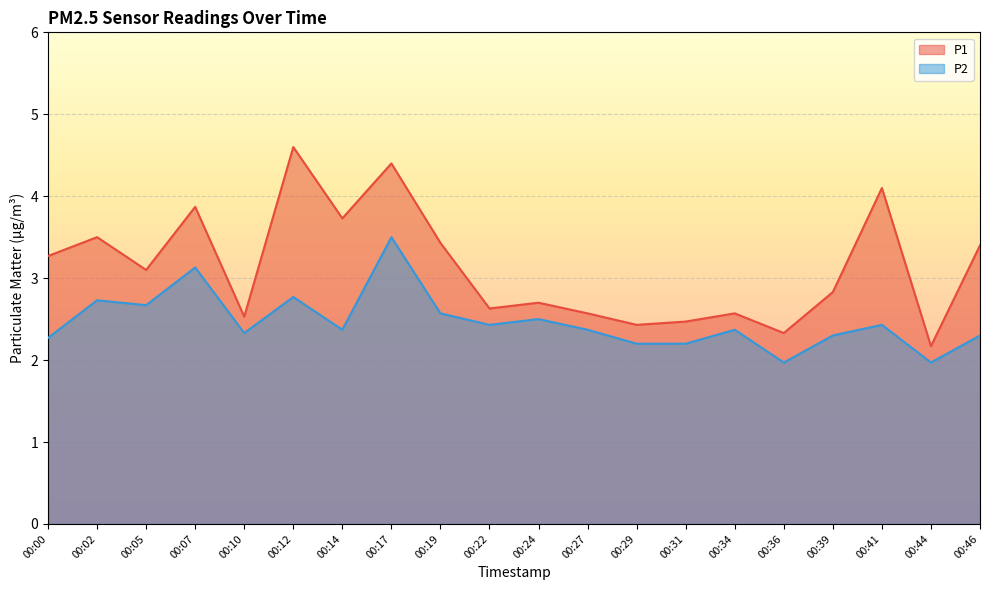

What is the total value across all series at 00:29?

4.6